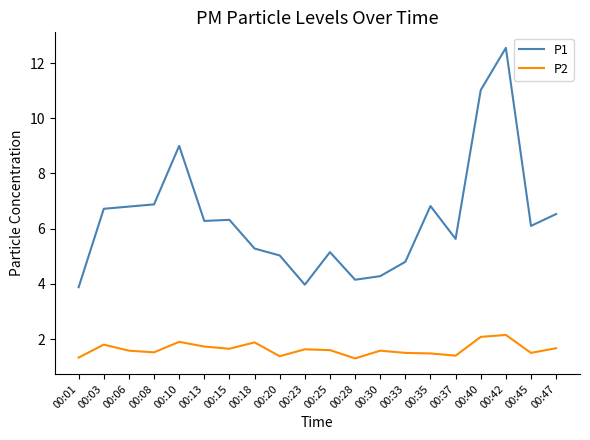

What is the total value across all series at 00:08?

8.4